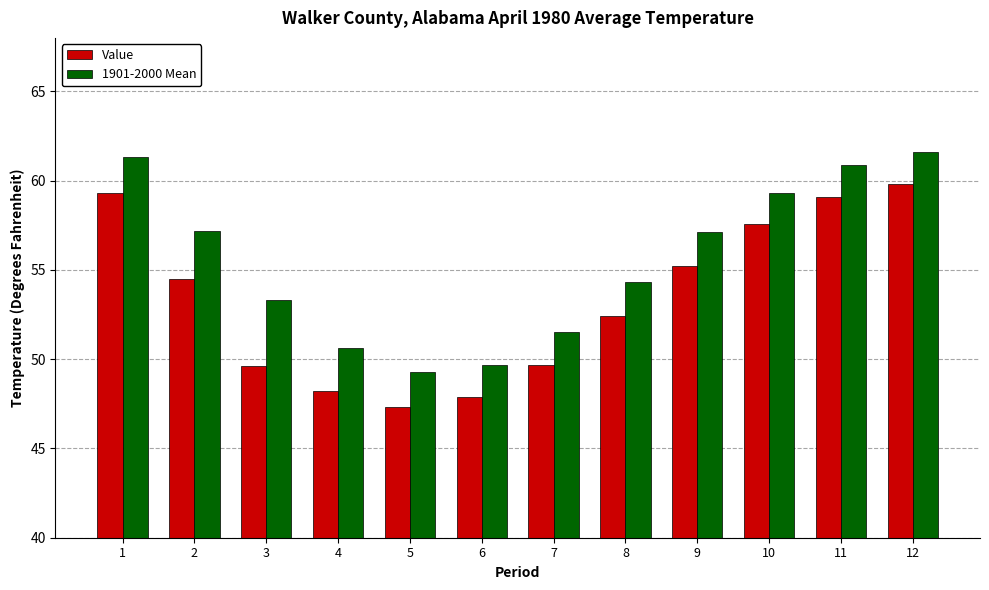

The Value series shows 59.1 at 11. True or false?

True